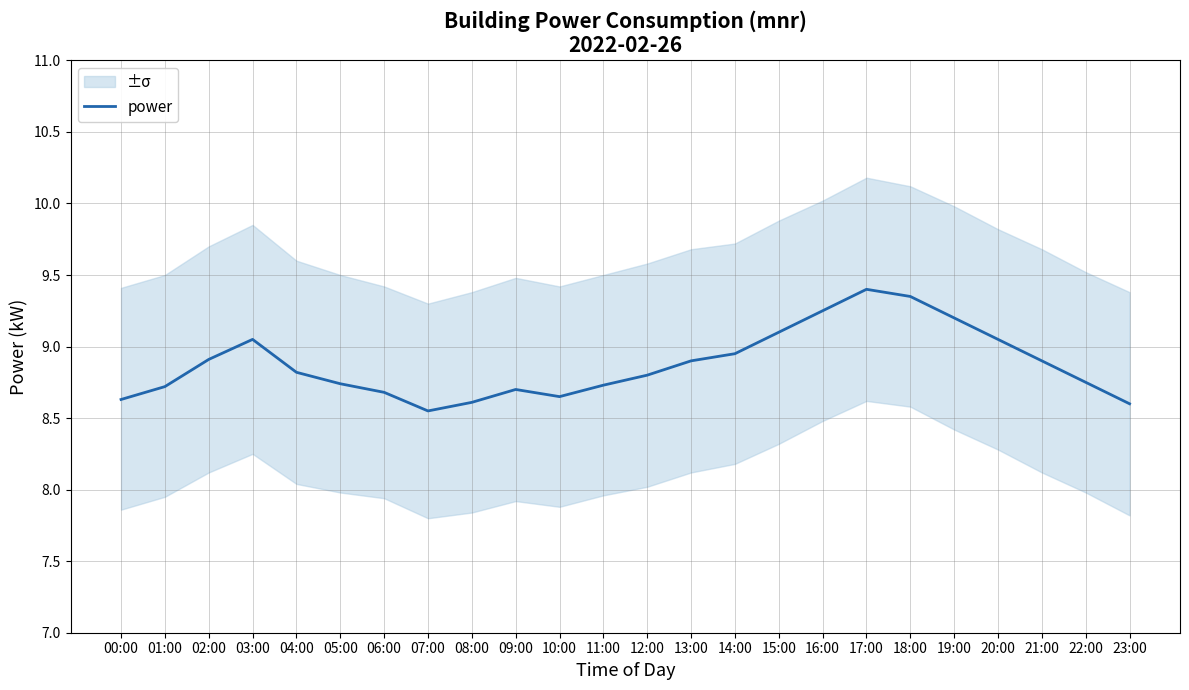

What value does the data have at 05:00?

8.7